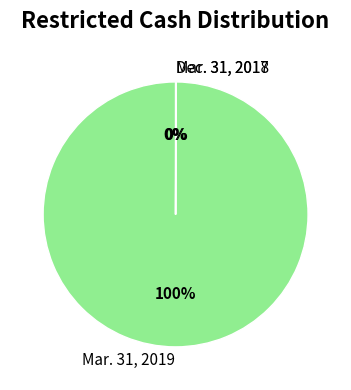

Which category has the biggest portion of the pie?

Mar. 31, 2019